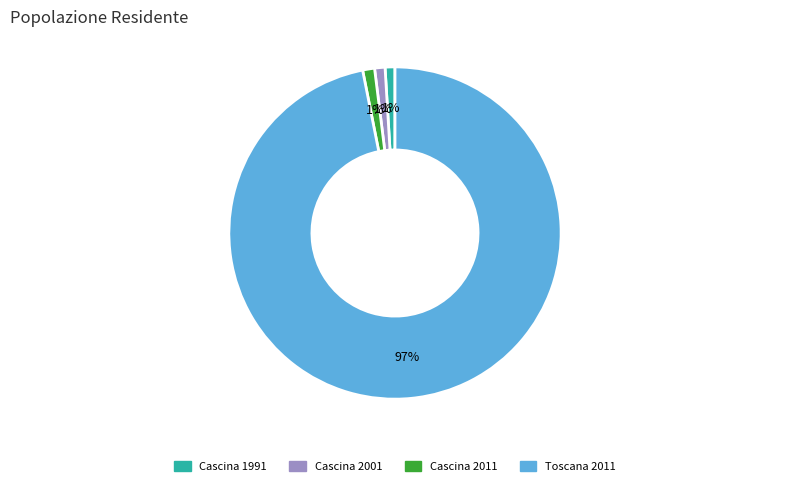

How many slices are in this pie chart?

4